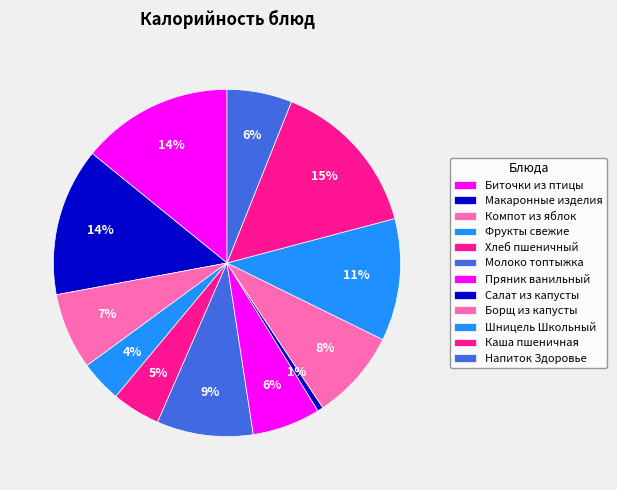

To the nearest percent, what is the combined percentage of Молоко топтыжка and Биточки из птицы?

23%